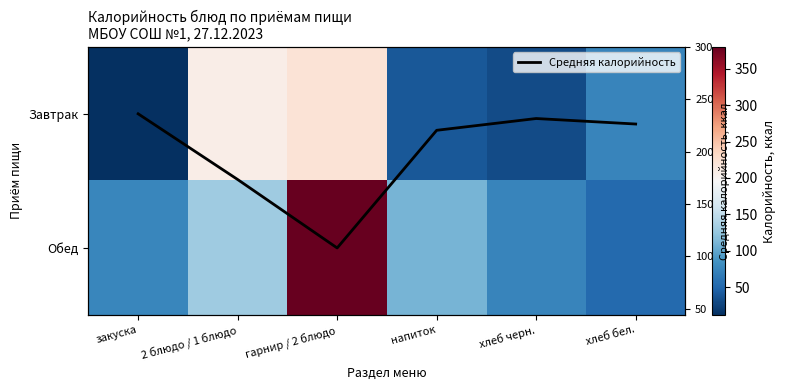

Which series has the largest total across all categories?

Обед